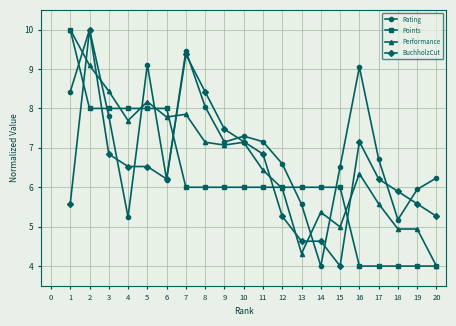

What is the difference between the highest and lowest values at 1?

4.4